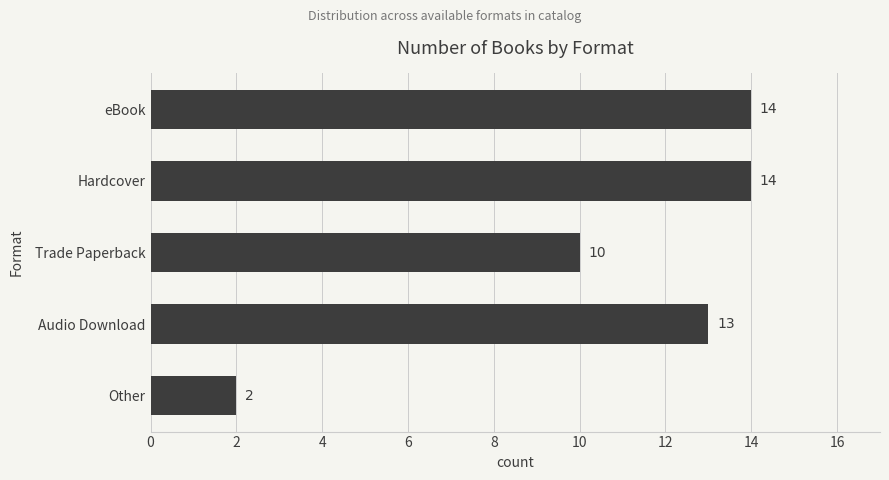

What is the label of the 5th bar from the top?

Other